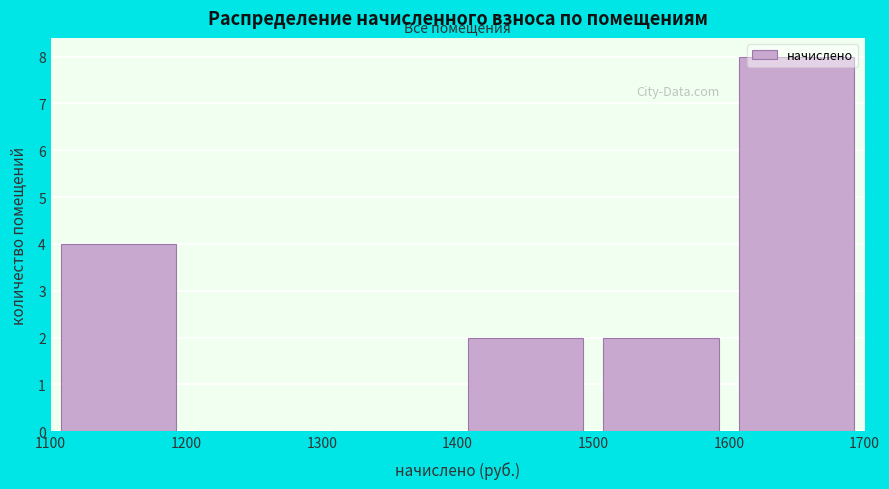

Over which range of the x-axis is the bar tallest?

1600 to 1700